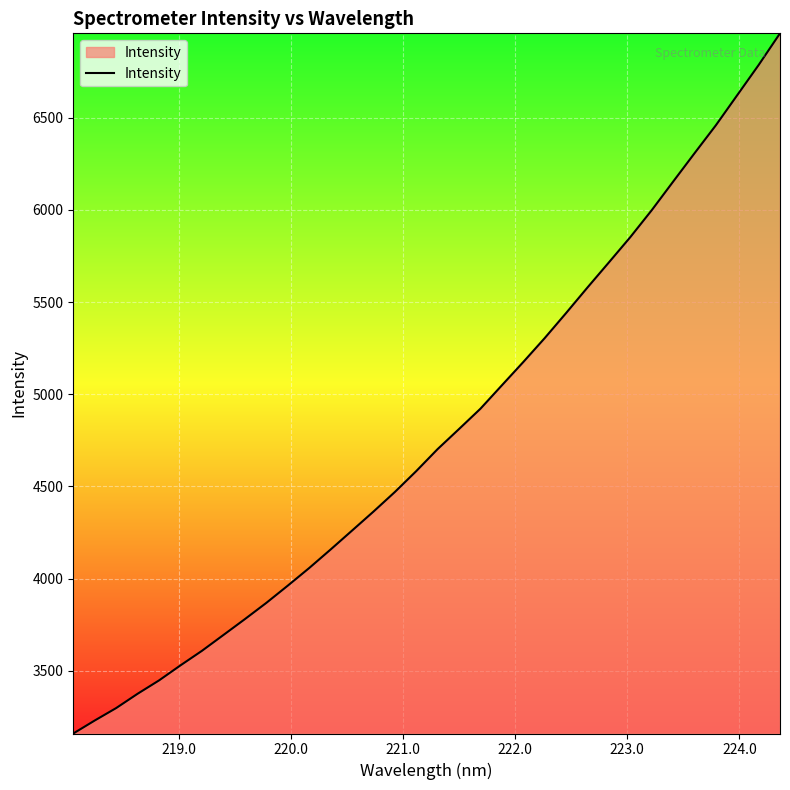

What is the greatest value displayed?

6958.6